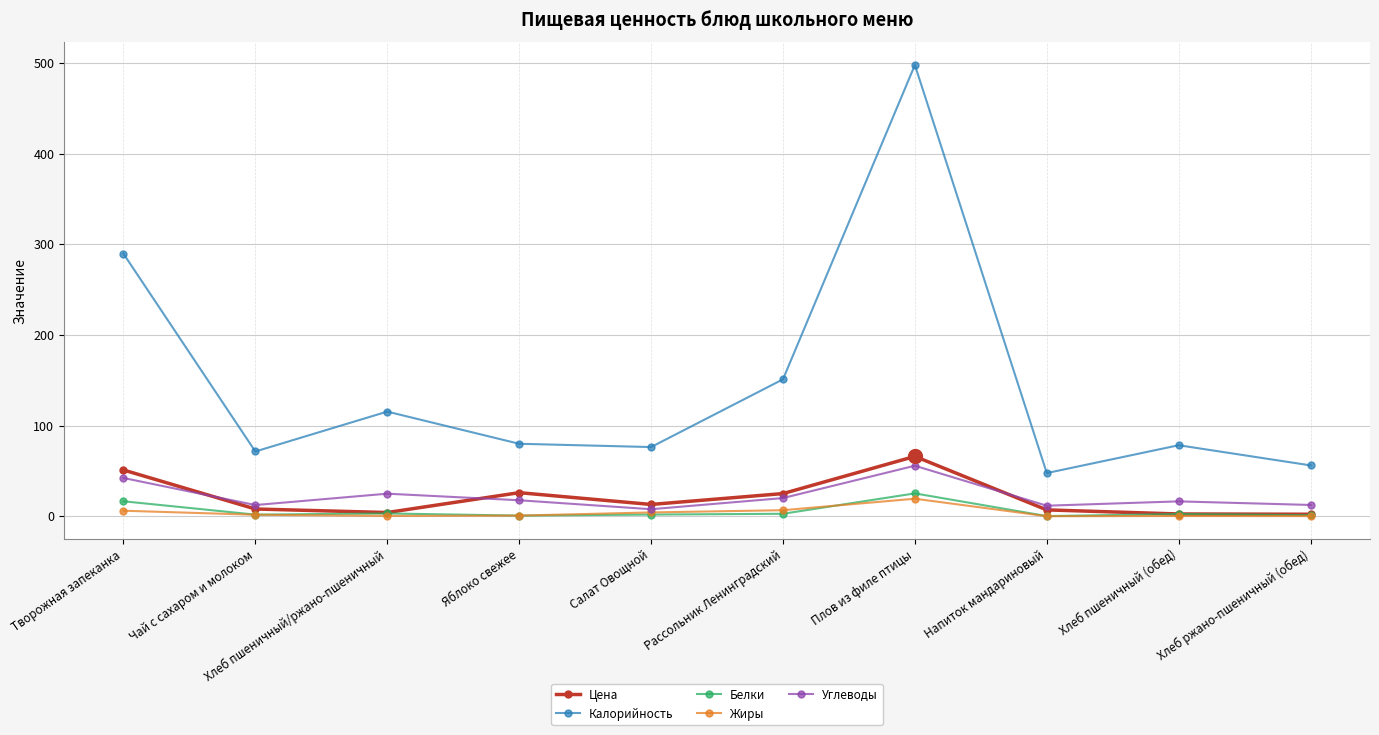

True or false: Калорийность and Углеводы cross at least once.

False